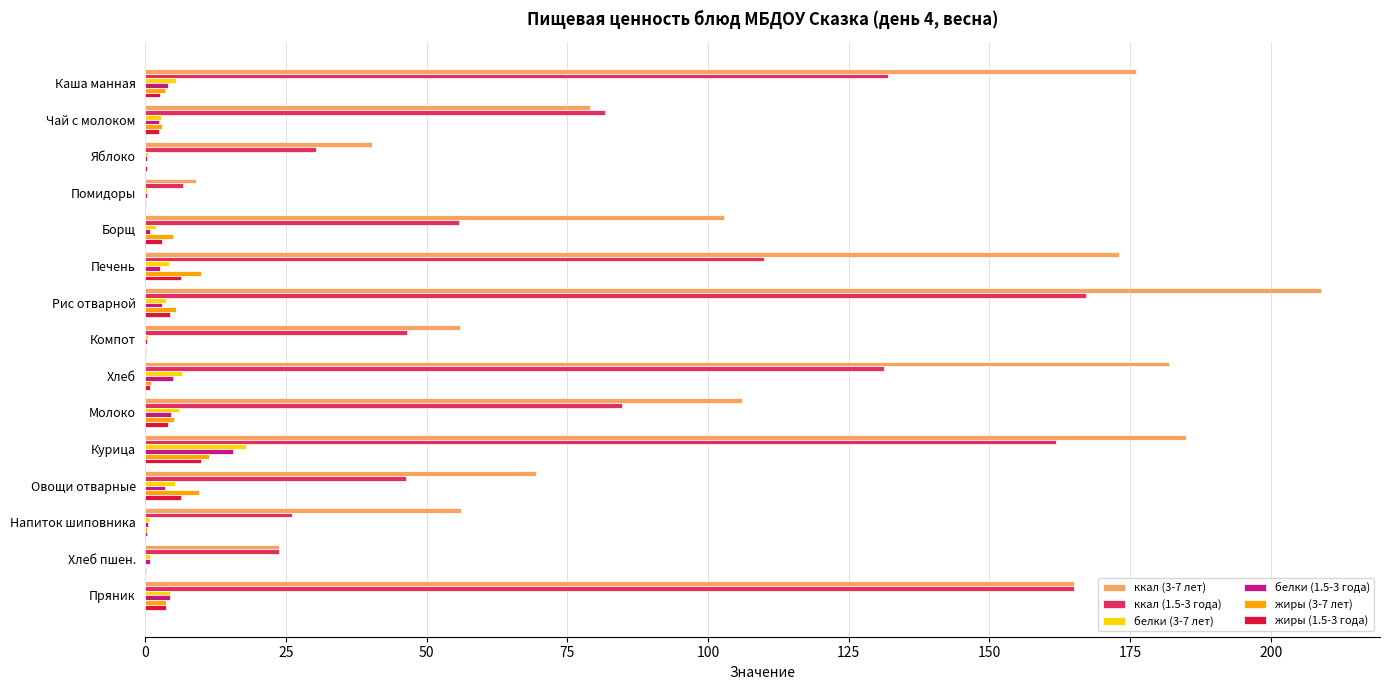

The value of ккал (1.5-3 года) at Каша манная is 132.0. True or false?

True